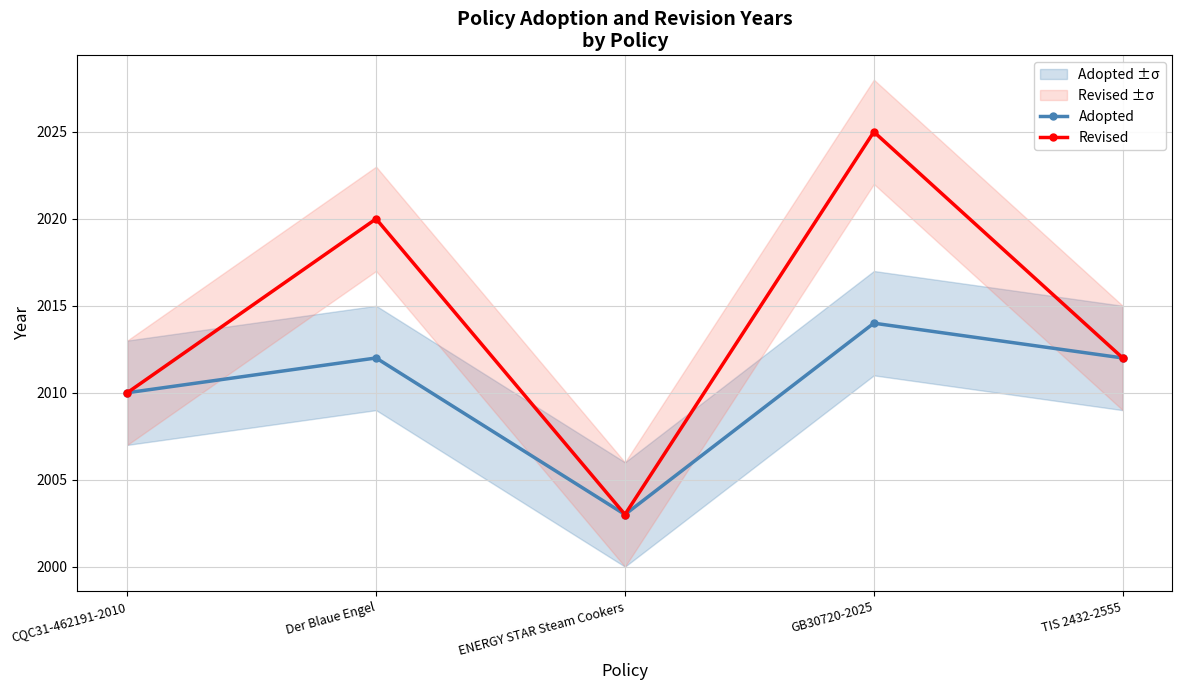

Count the Adopted values in the range 2010 to 2012.

3